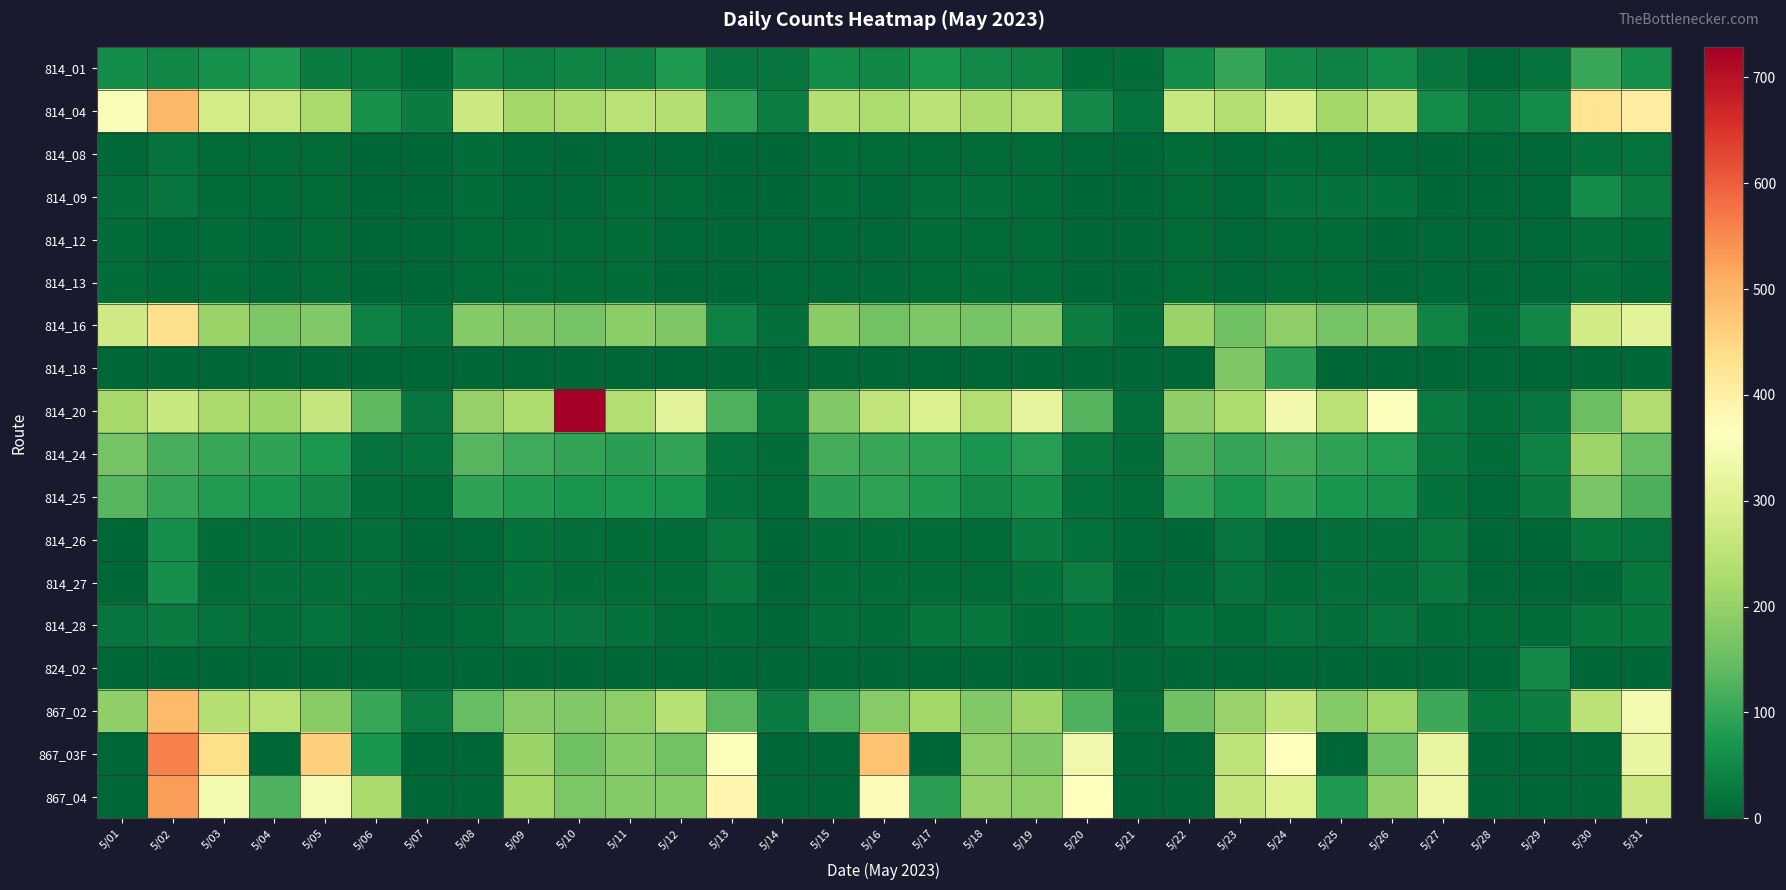

Which label corresponds to the largest value in the chart?

5/10